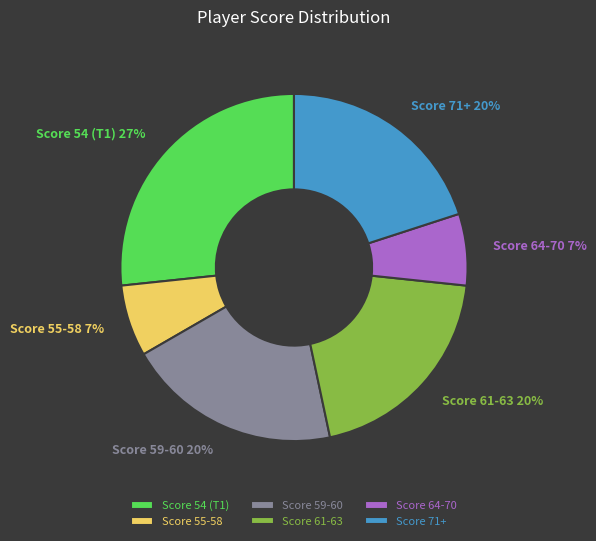

Is it true that Score 54 (T1) is 27% of the pie?

True